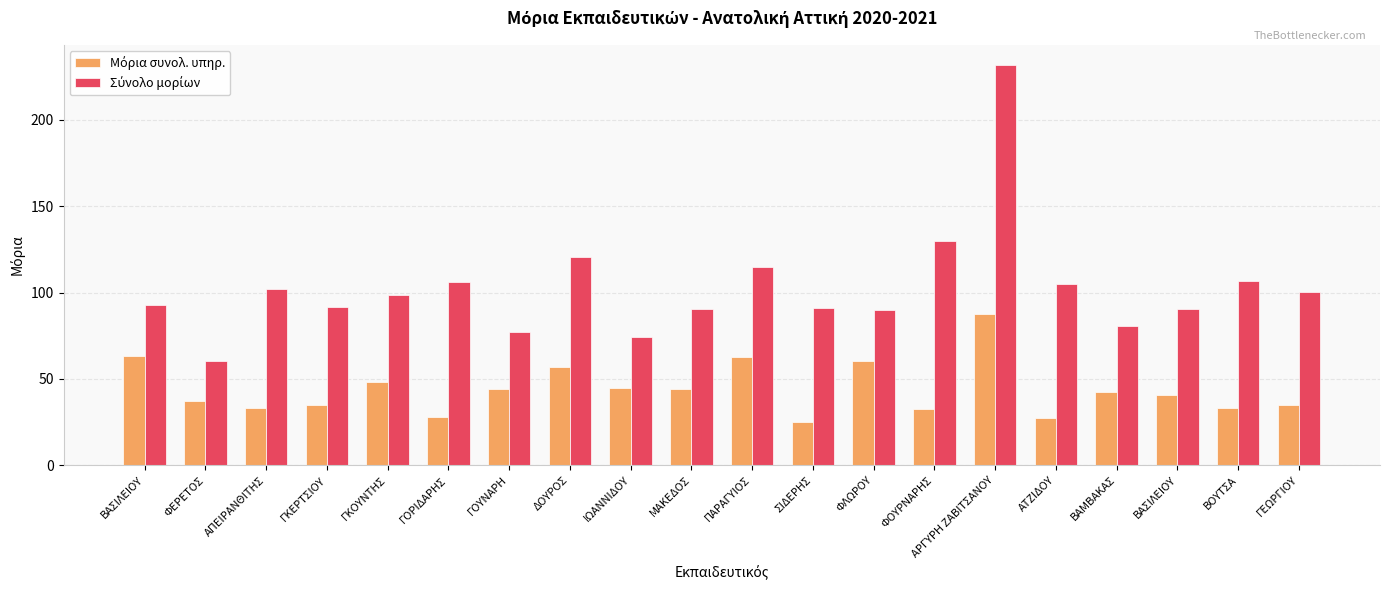

List the series in order of their overall mean, highest first.

Σύνολο μορίων, Μόρια συνολ. υπηρ.